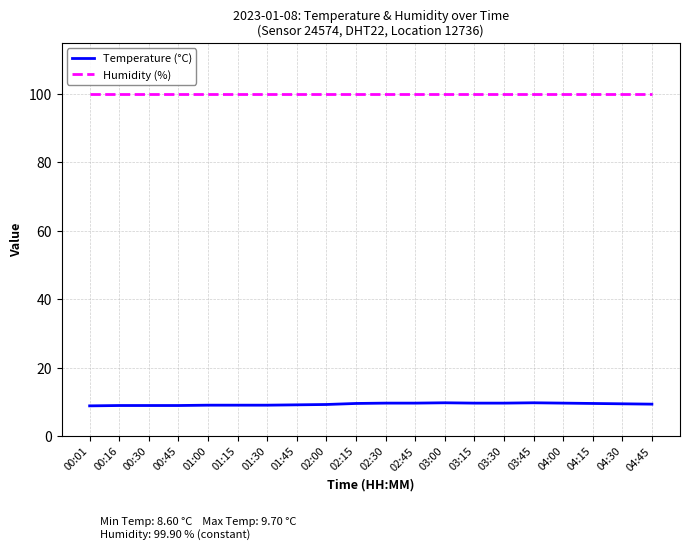

What are all the series names shown in the legend?

Temperature (°C), Humidity (%)